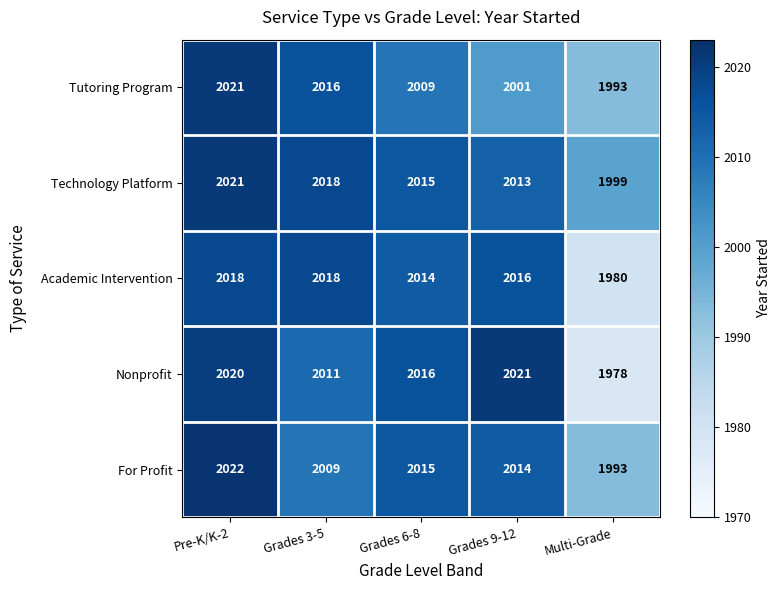

Reading left to right, transcribe all the data shown in this chart.

Tutoring Program: 2021	2016	2009	2001	1993
Technology Platform: 2021	2018	2015	2013	1999
Academic Intervention: 2018	2018	2014	2016	1980
Nonprofit: 2020	2011	2016	2021	1978
For Profit: 2022	2009	2015	2014	1993